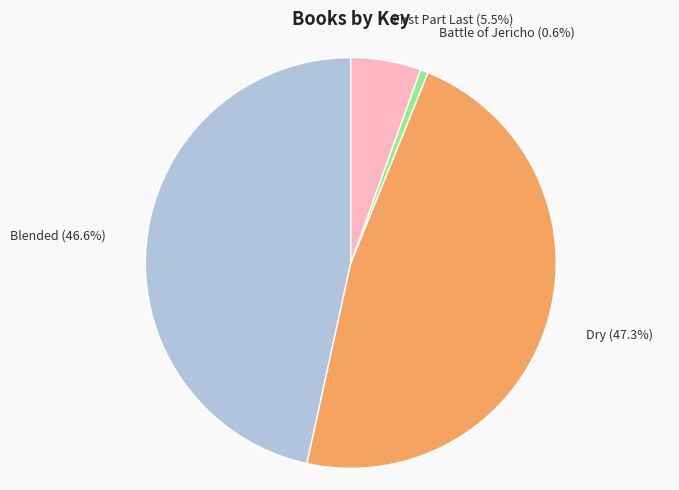

To the nearest percent, what is the difference between the largest and smallest slice percentages?

47%